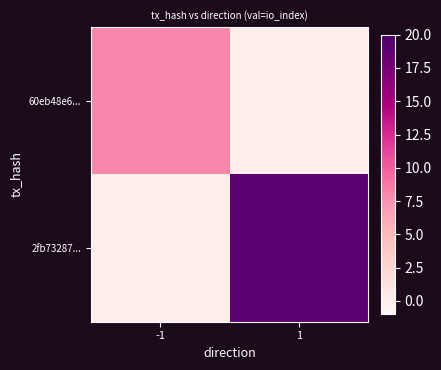

Which series changed the most between -1 and 1?

2fb73287...